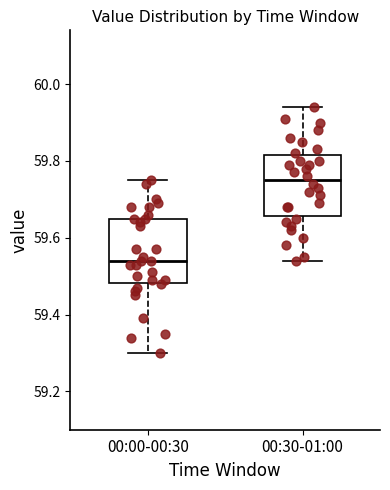

Reading left to right, transcribe this box plot: for each box, give where its median line is, the range the box spans, and where its two whiskers end, as read against the y-axis. The values are not printed on the chart, so give them approximately, as read against the axis.

00:00-00:30: median 59.54, box 59.48 to 59.66, whiskers 59.30 to 59.76
00:30-01:00: median 59.76, box 59.66 to 59.82, whiskers 59.54 to 59.94